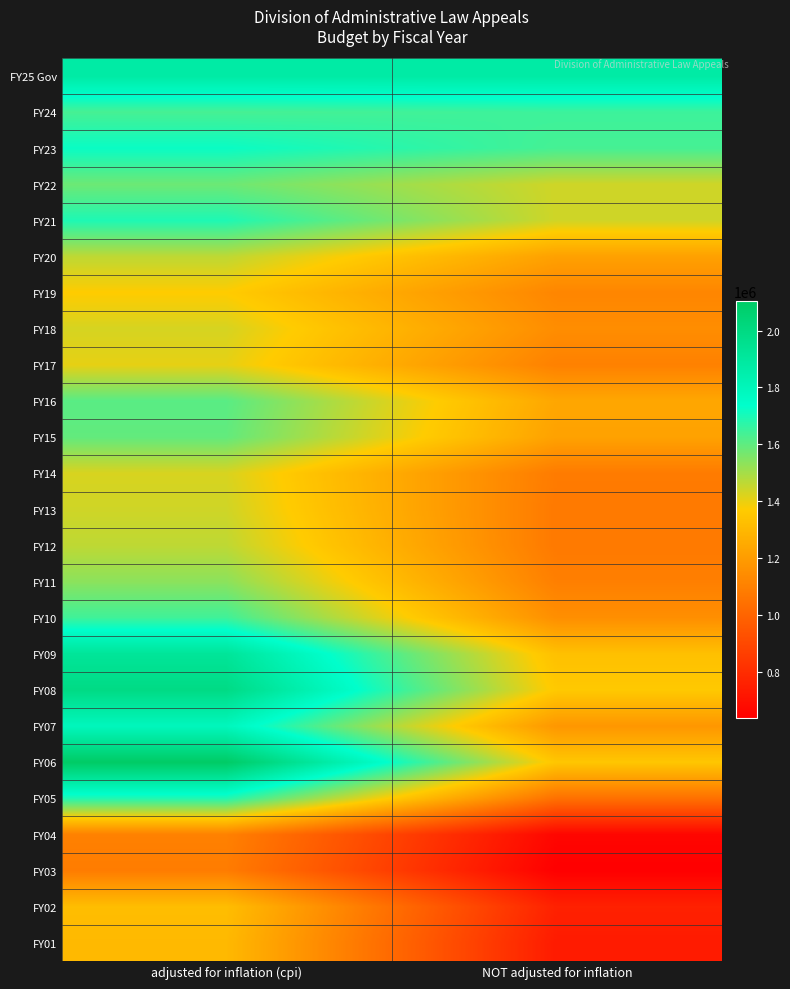

Which category has the lowest value across all series?

NOT adjusted for inflation